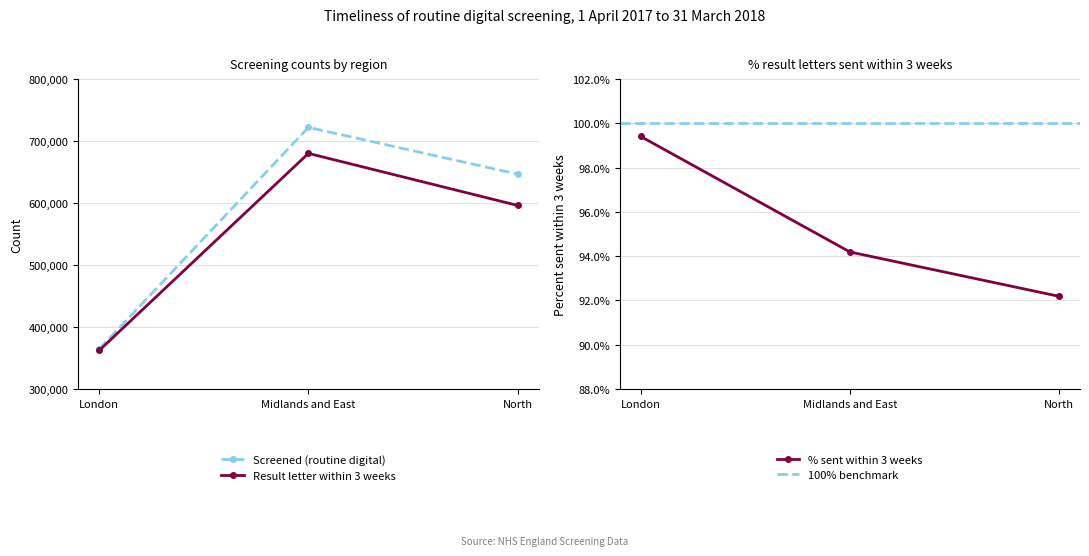

What is the sum of all Screened (routine digital) values?

1732672